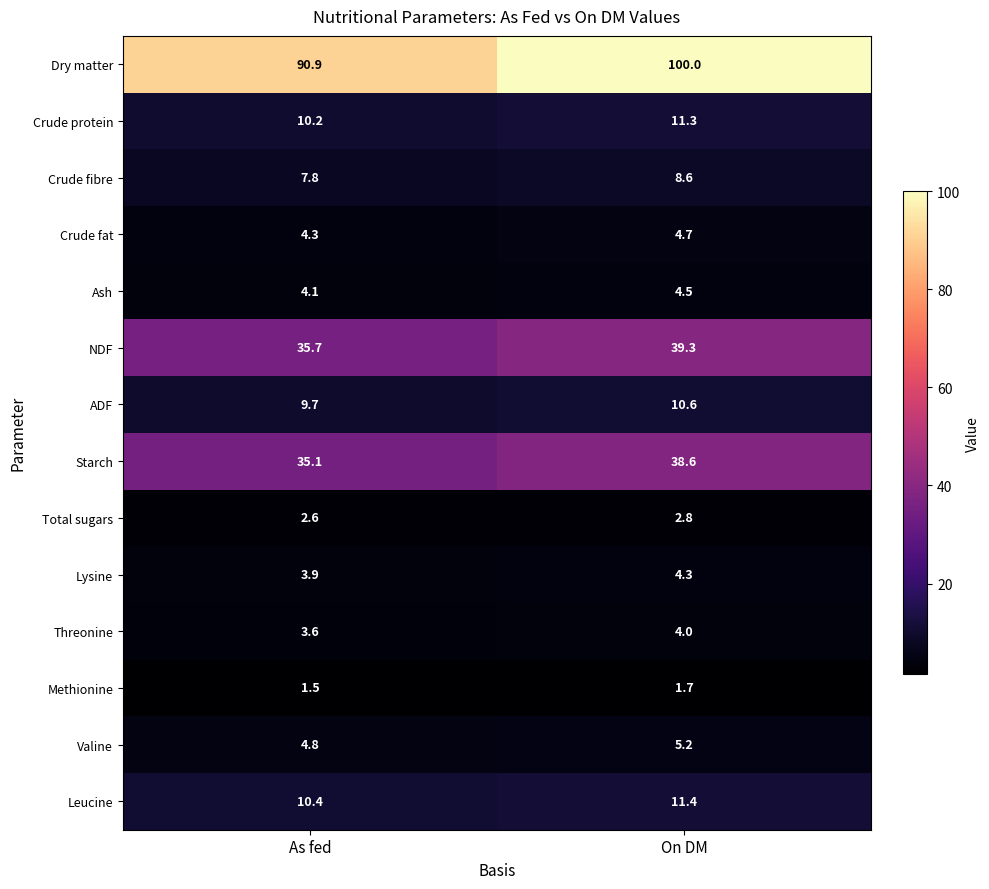

Which series has the widest spread of values?

Dry matter